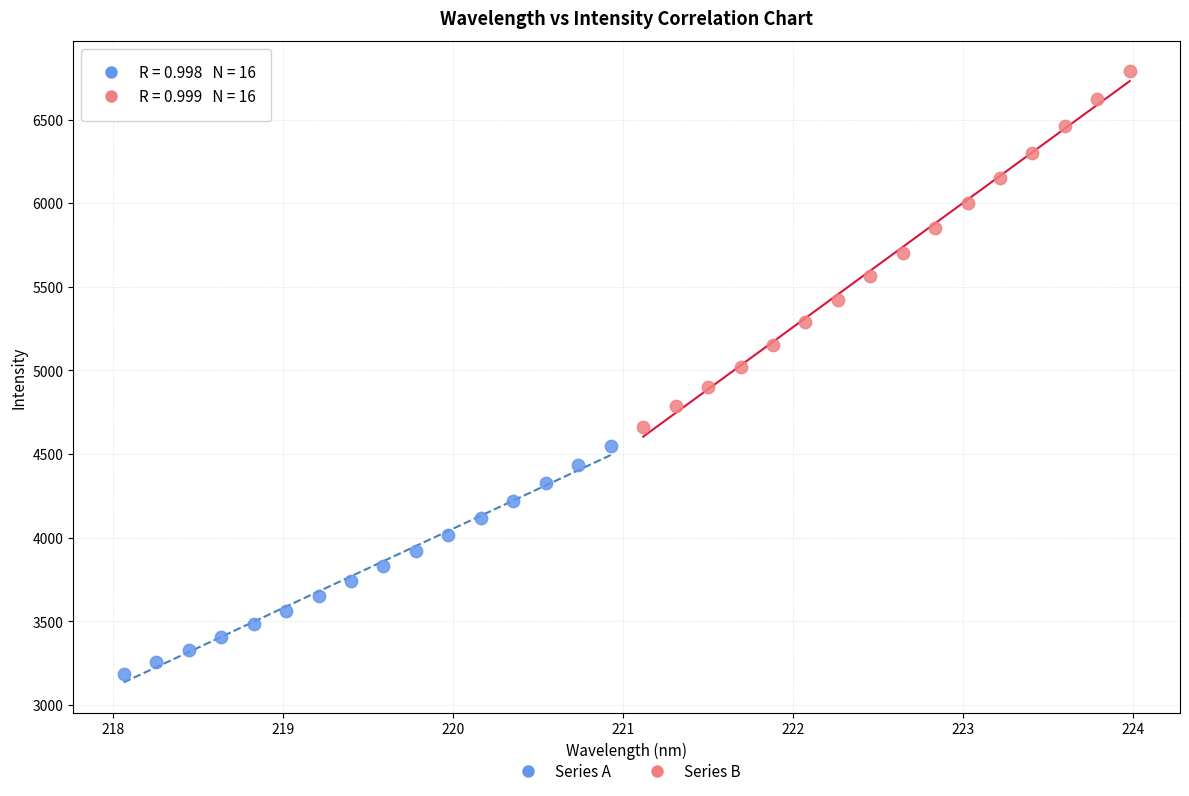

Which series reaches the maximum Y coordinate?

Series B